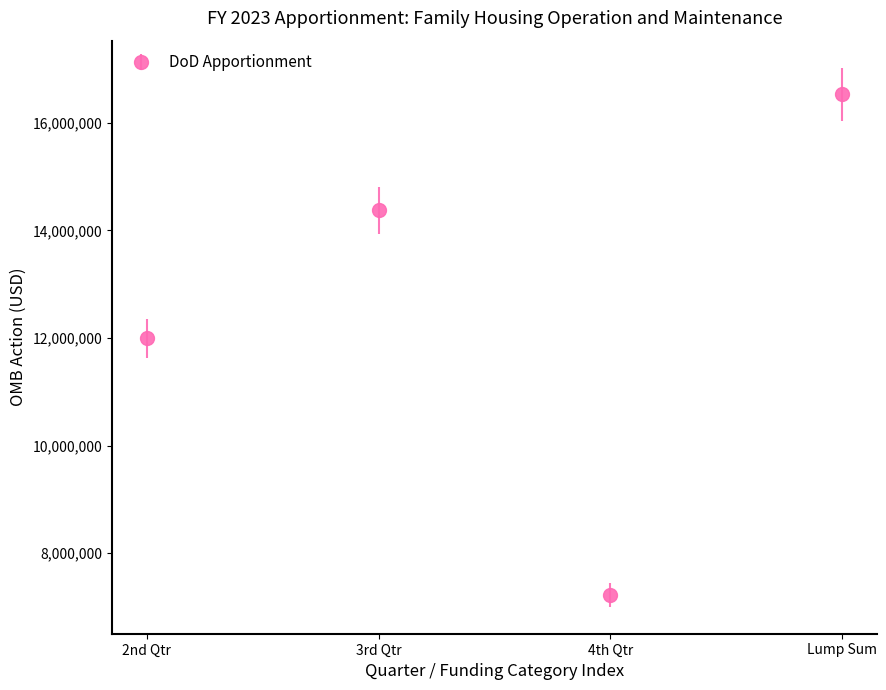

Between Lump Sum and 4th Qtr, which is larger?

Lump Sum